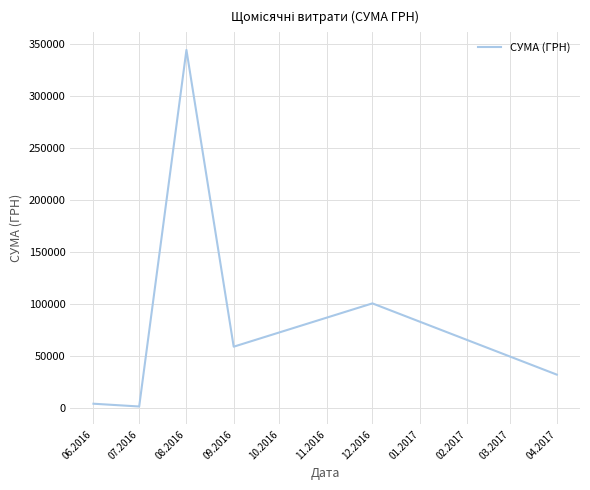

The value at 04.2017 is 11509.8. True or false?

False